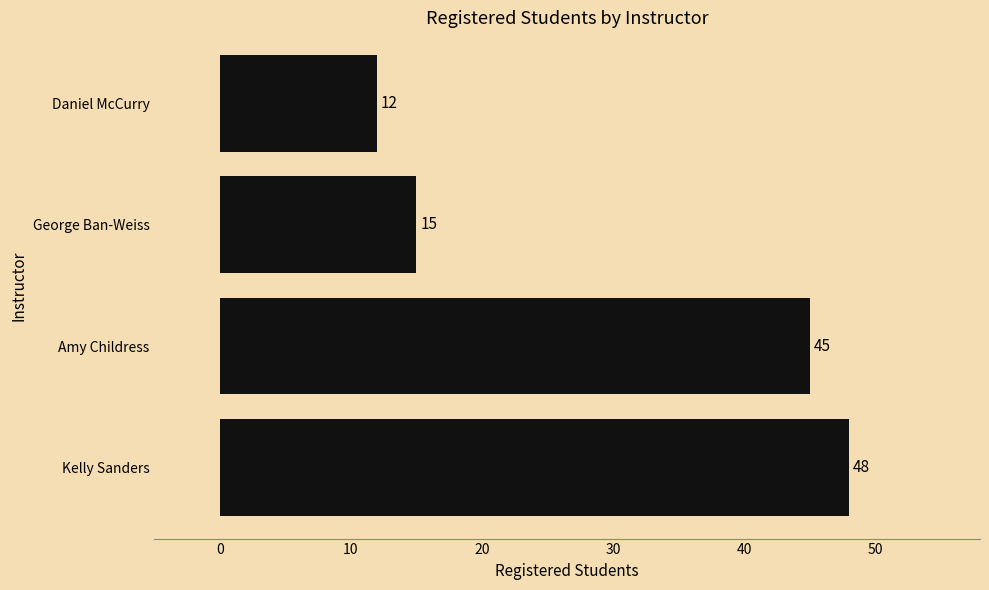

What is the sum of the values at Amy Childress and Kelly Sanders?

93